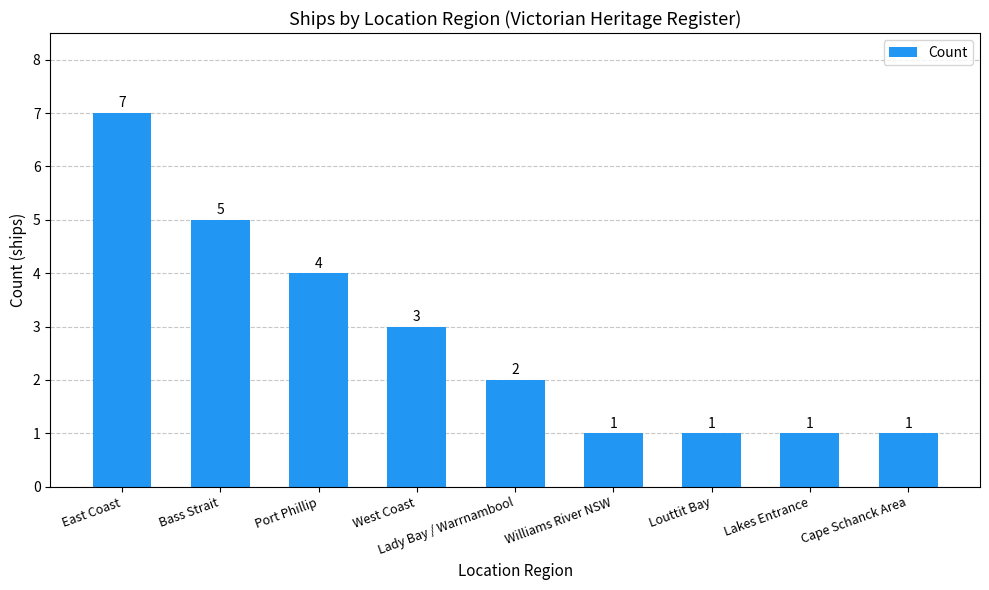

What is the maximum value shown in the chart?

7